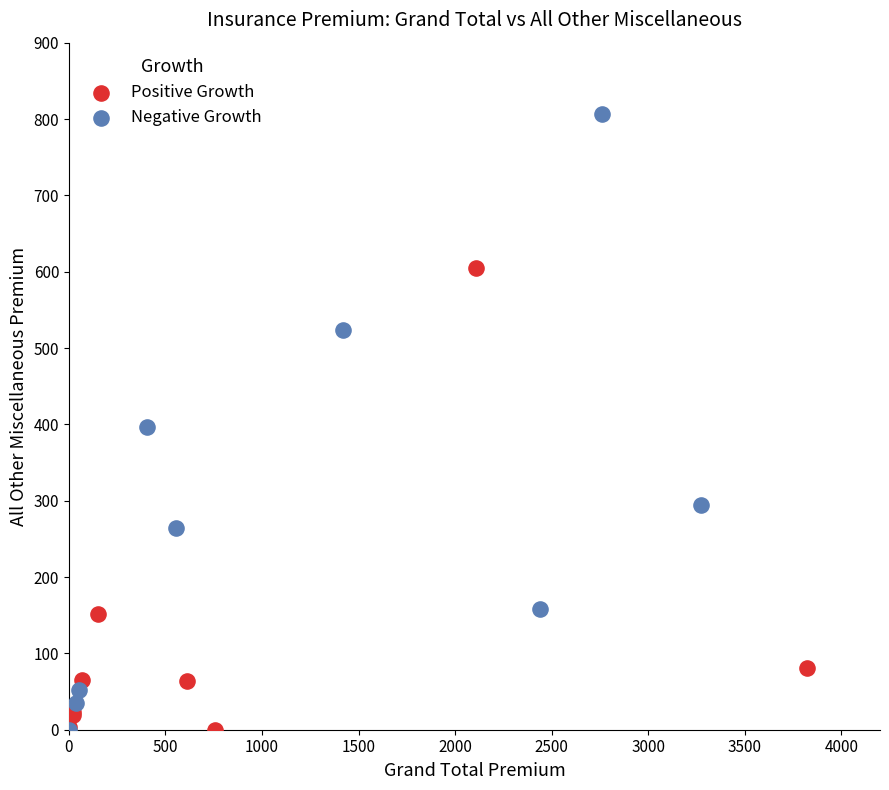

Which series reaches the maximum Y coordinate?

Negative Growth